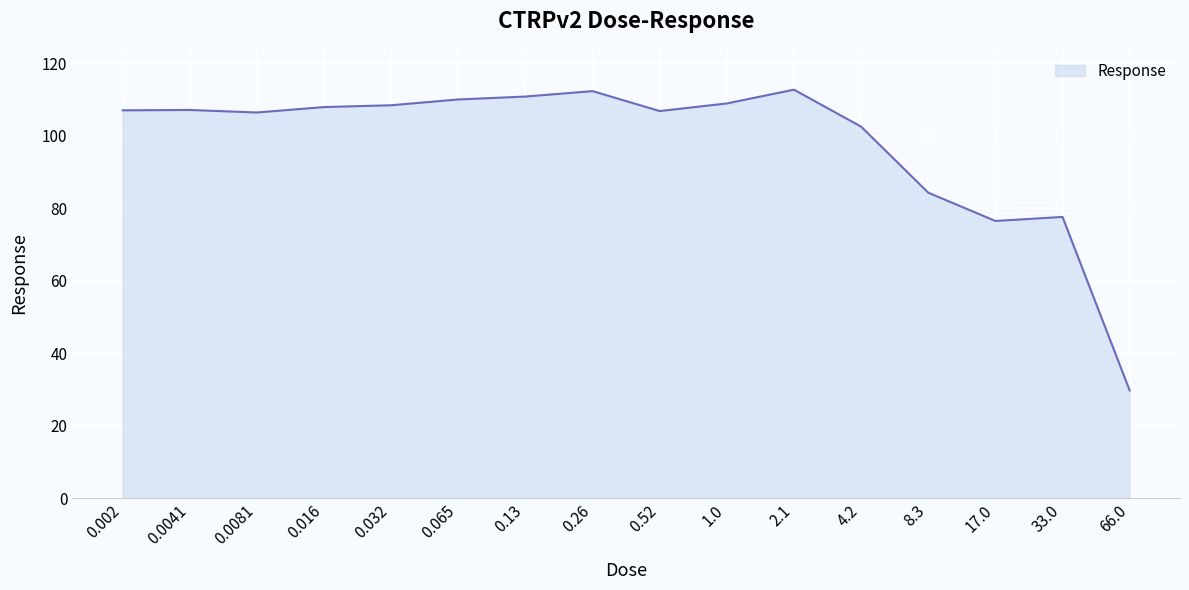

What is the change in value from 8.3 to 66.0?

-54.6